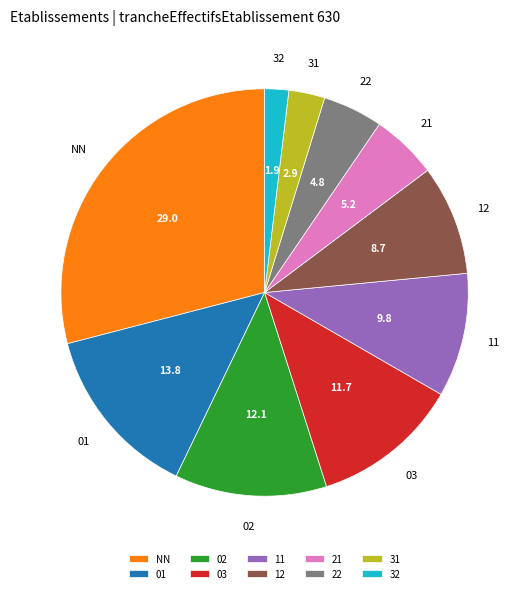

True or false: 12 accounts for 9% of the total.

True